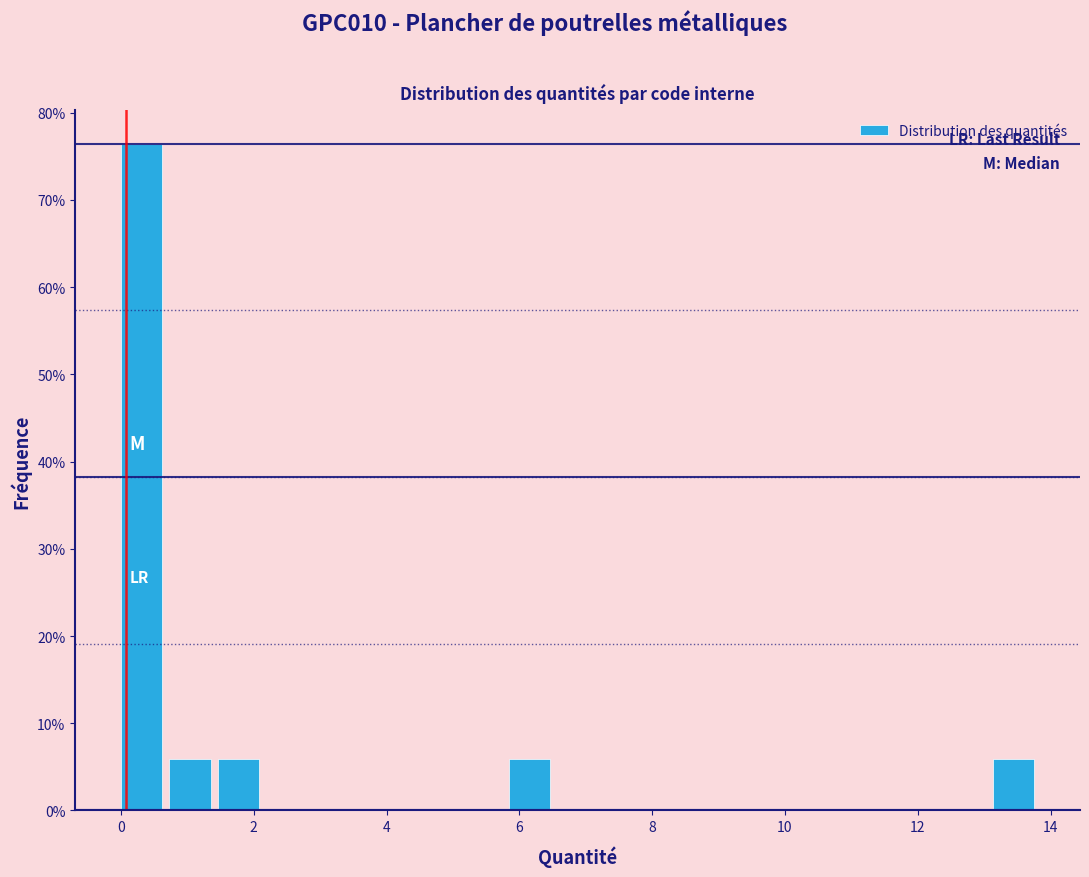

Around what value on the x-axis is the tallest bar? Give the approximate position of its centre, as read against the axis.

0.4